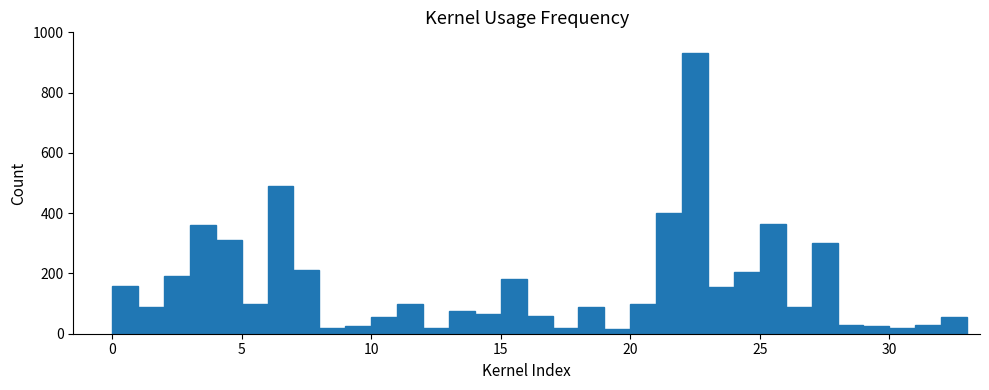

Read against the x-axis, roughly where is the centre of the tallest bar?

22.5